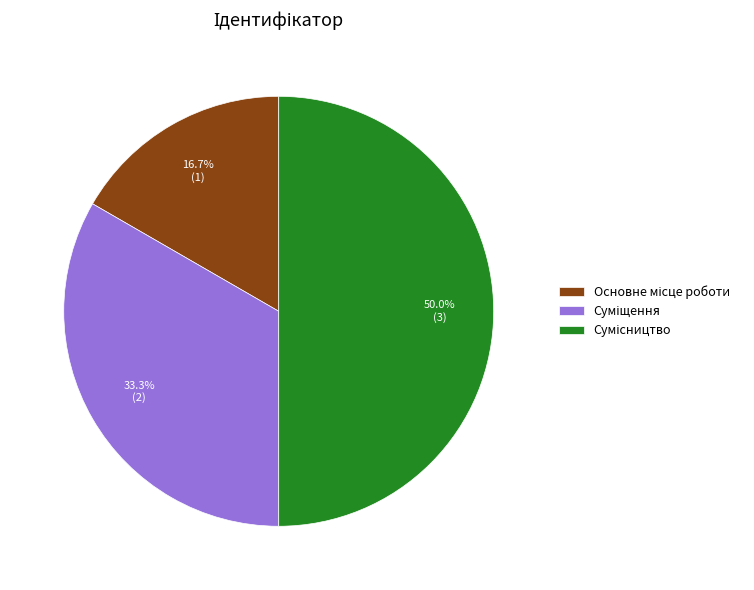

How many segments does this pie chart have?

3